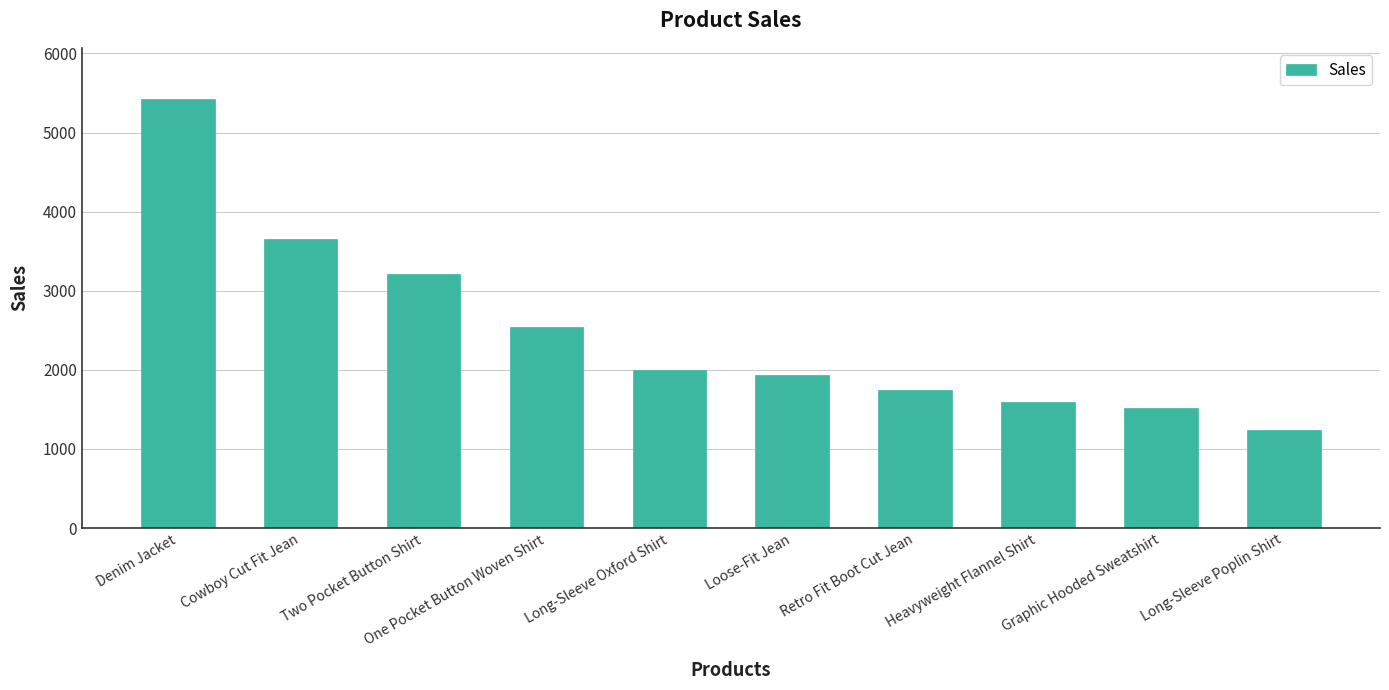

Is it true that the value at Loose-Fit Jean is 2852?

False